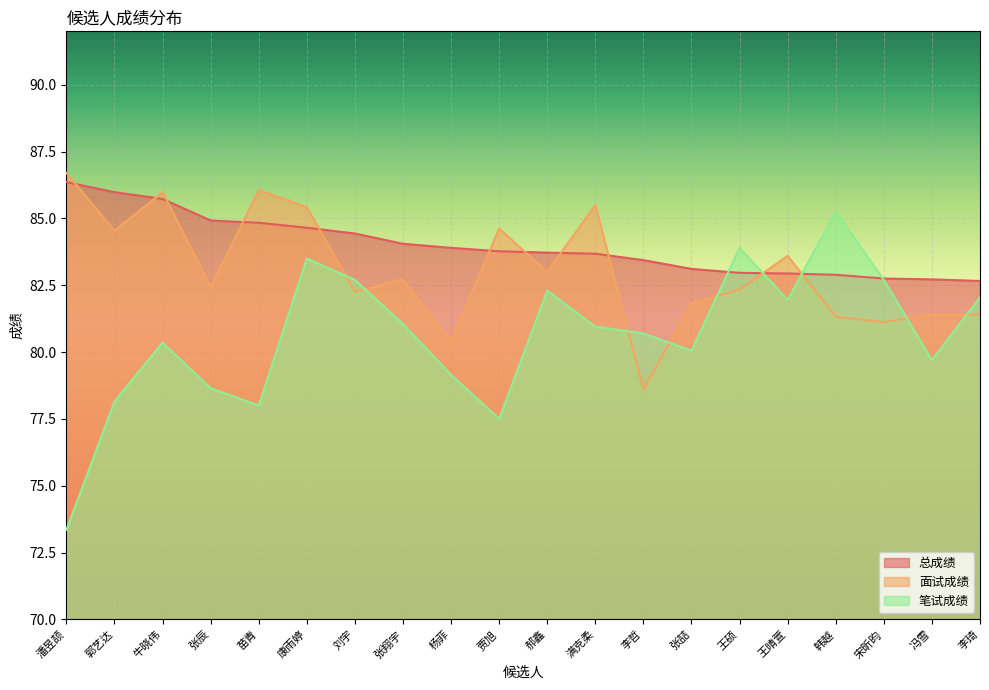

Count the number of data series in this chart.

3